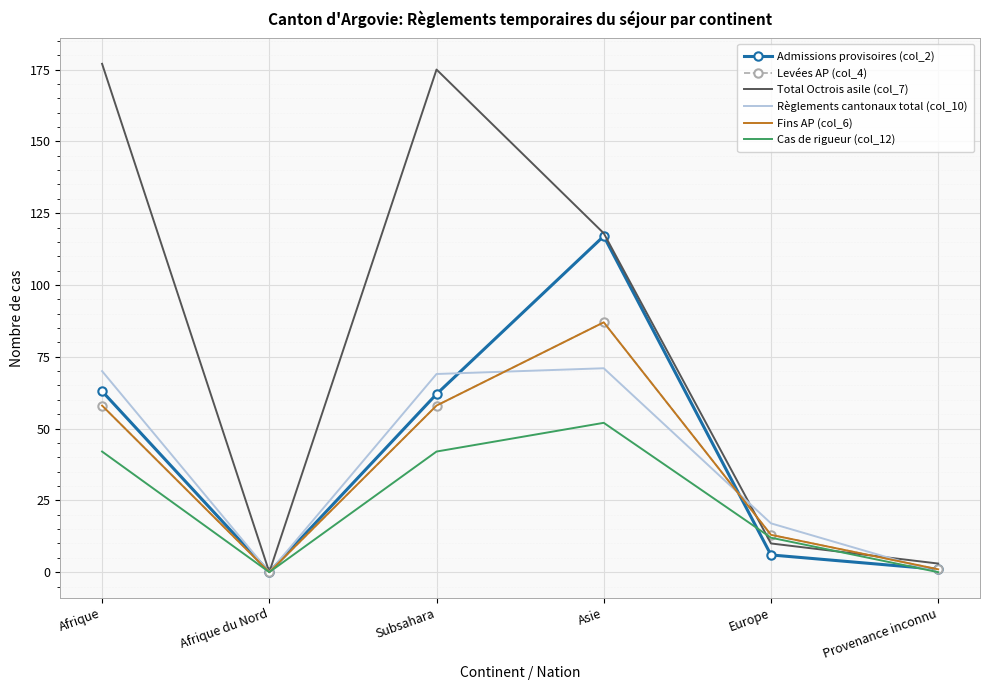

What value does the Règlements cantonaux total (col_10) series have at Asie?

71